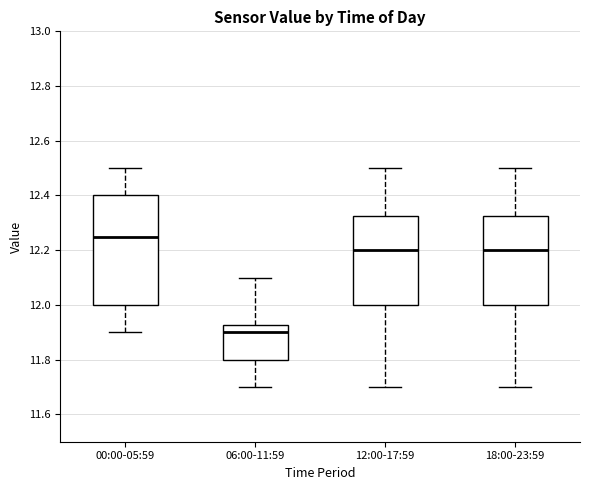

Where is the upper edge of the box for 18:00-23:59 on the y-axis? The values are not printed on the chart, so give them approximately, as read against the axis.

12.32